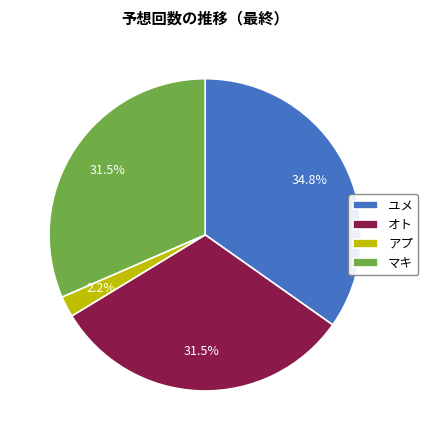

True or false: マキ accounts for 38% of the total.

False